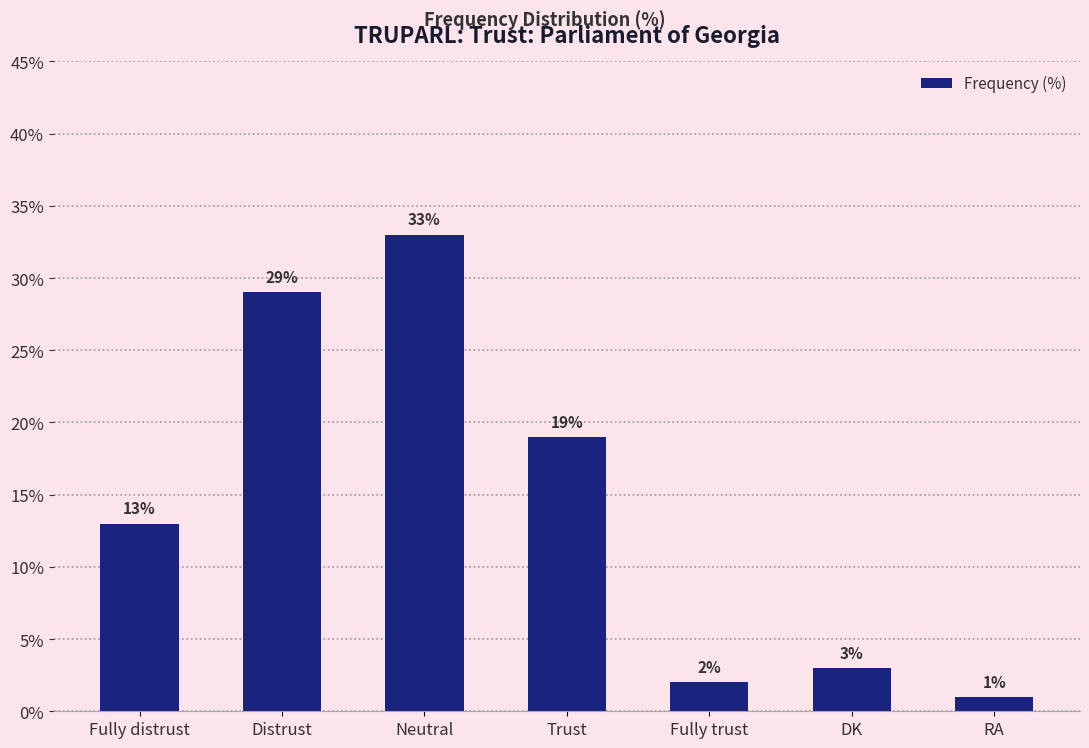

What is the change in value from Fully distrust to RA?

-12